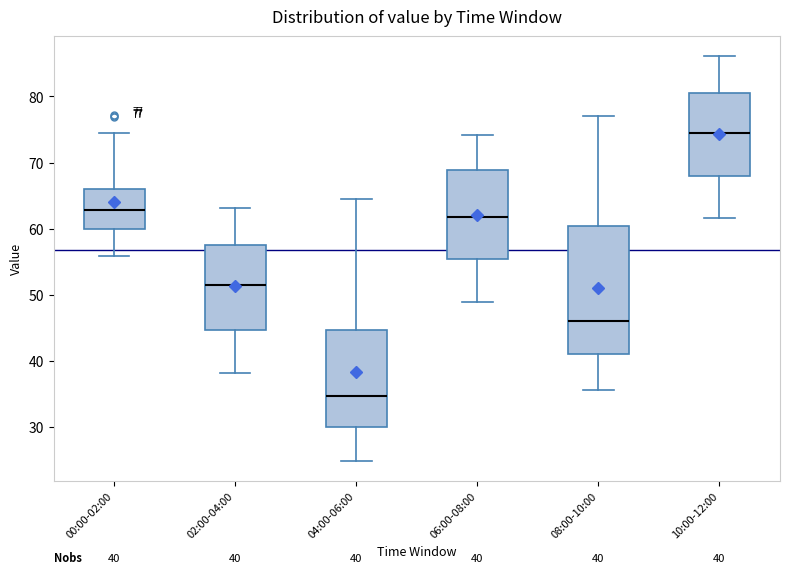

Which box is the tallest, from its lower edge to its upper edge?

08:00-10:00